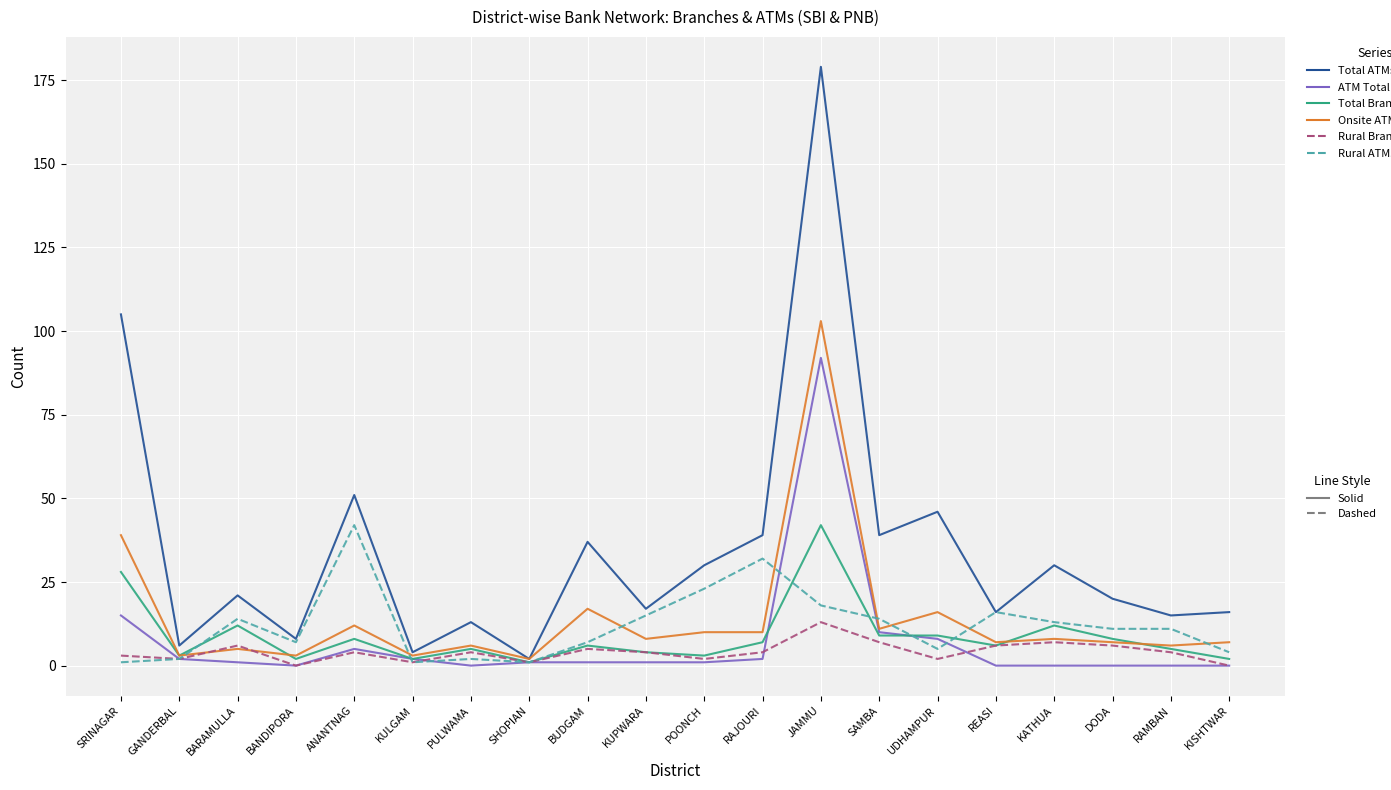

What is the greatest value displayed?

179